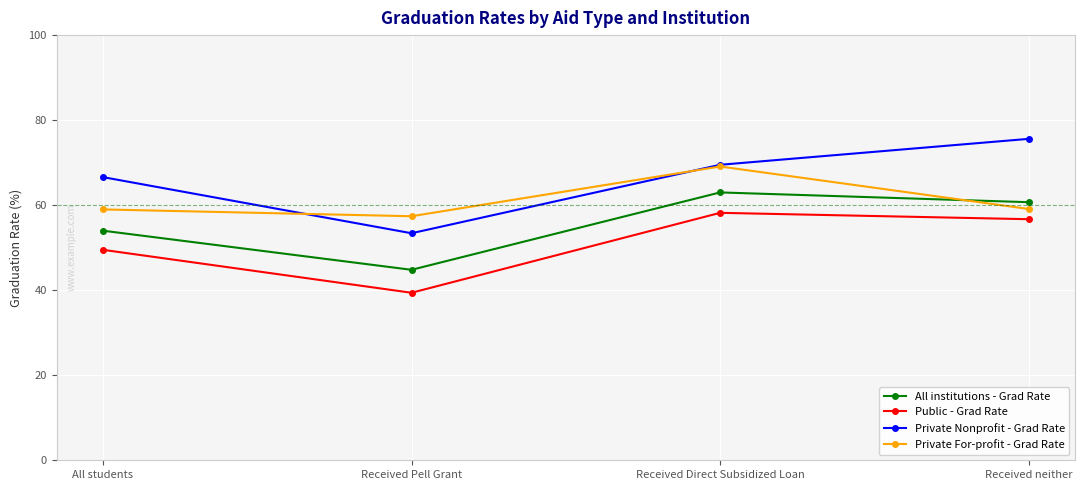

What is the average value of the Public - Grad Rate series?

51.0